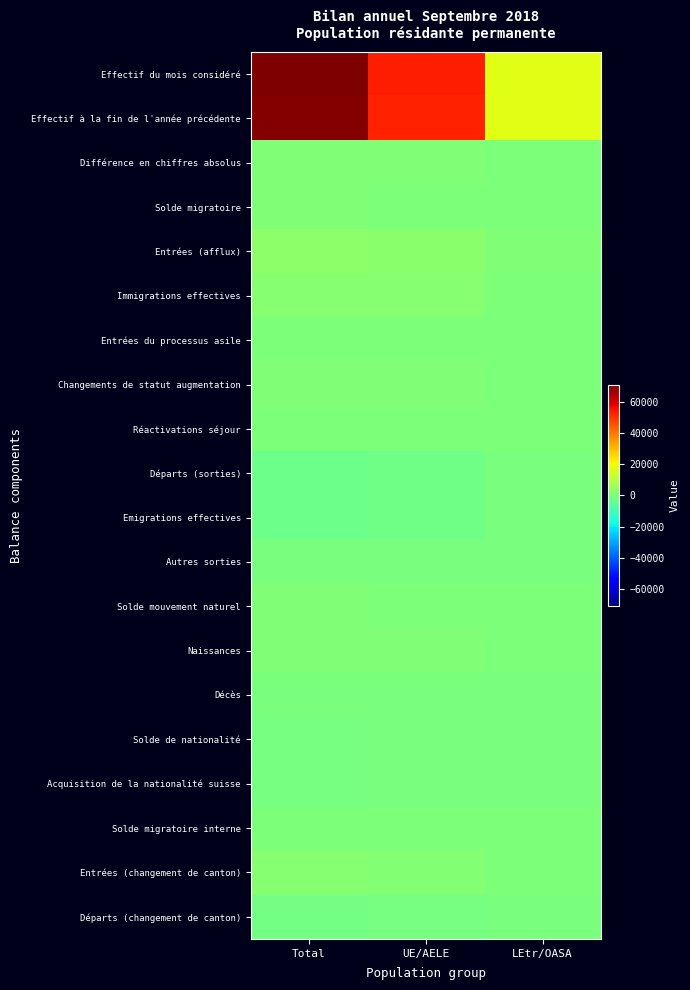

Reading left to right, extract all data points from this chart.

Effectif du mois considéré: Total=70719	UE/AELE=53200	LEtr/OASA=17519
Effectif à la fin de l'année précédente: Total=69751	UE/AELE=52501	LEtr/OASA=17250
Différence en chiffres absolus: Total=968	UE/AELE=699	LEtr/OASA=269
Solde migratoire: Total=555	UE/AELE=228	LEtr/OASA=327
Entrées (afflux): Total=2967	UE/AELE=2250	LEtr/OASA=717
Immigrations effectives: Total=2146	UE/AELE=1694	LEtr/OASA=452
Entrées du processus asile: Total=207	UE/AELE=1	LEtr/OASA=206
Changements de statut augmentation: Total=614	UE/AELE=555	LEtr/OASA=59
Réactivations séjour: Total=159	UE/AELE=107	LEtr/OASA=52
Départs (sorties): Total=-2309	UE/AELE=-1946	LEtr/OASA=-363
Emigrations effectives: Total=-2306	UE/AELE=-1945	LEtr/OASA=-361
Autres sorties: Total=-262	UE/AELE=-183	LEtr/OASA=-79
Solde mouvement naturel: Total=644	UE/AELE=466	LEtr/OASA=178
Naissances: Total=753	UE/AELE=557	LEtr/OASA=196
Décès: Total=-109	UE/AELE=-91	LEtr/OASA=-18
Solde de nationalité: Total=-730	UE/AELE=-383	LEtr/OASA=-347
Acquisition de la nationalité suisse: Total=-730	UE/AELE=-383	LEtr/OASA=-347
Solde migratoire interne: Total=506	UE/AELE=397	LEtr/OASA=109
Entrées (changement de canton): Total=1682	UE/AELE=1361	LEtr/OASA=321
Départs (changement de canton): Total=-1176	UE/AELE=-964	LEtr/OASA=-212